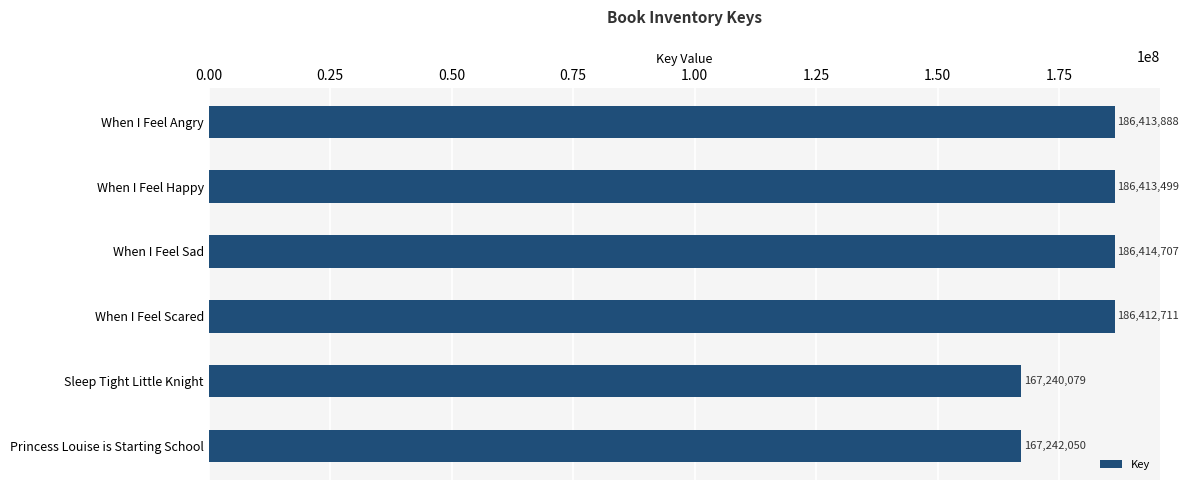

Reading bottom to top, transcribe all the data shown in this chart.

167242050	167240079	186412711	186414707	186413499	186413888